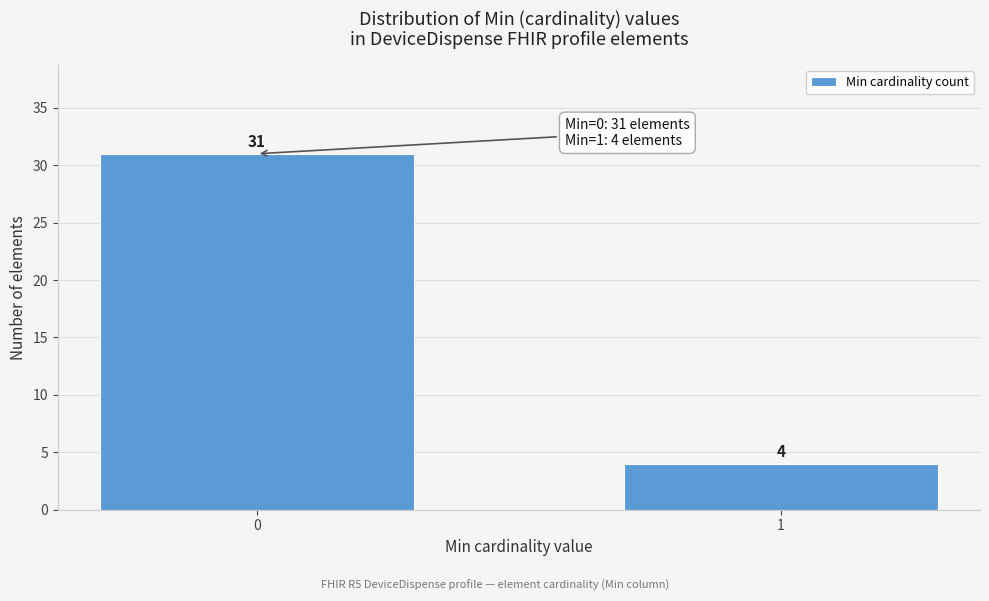

Reading left to right, what are all the values shown in this chart?

31	4